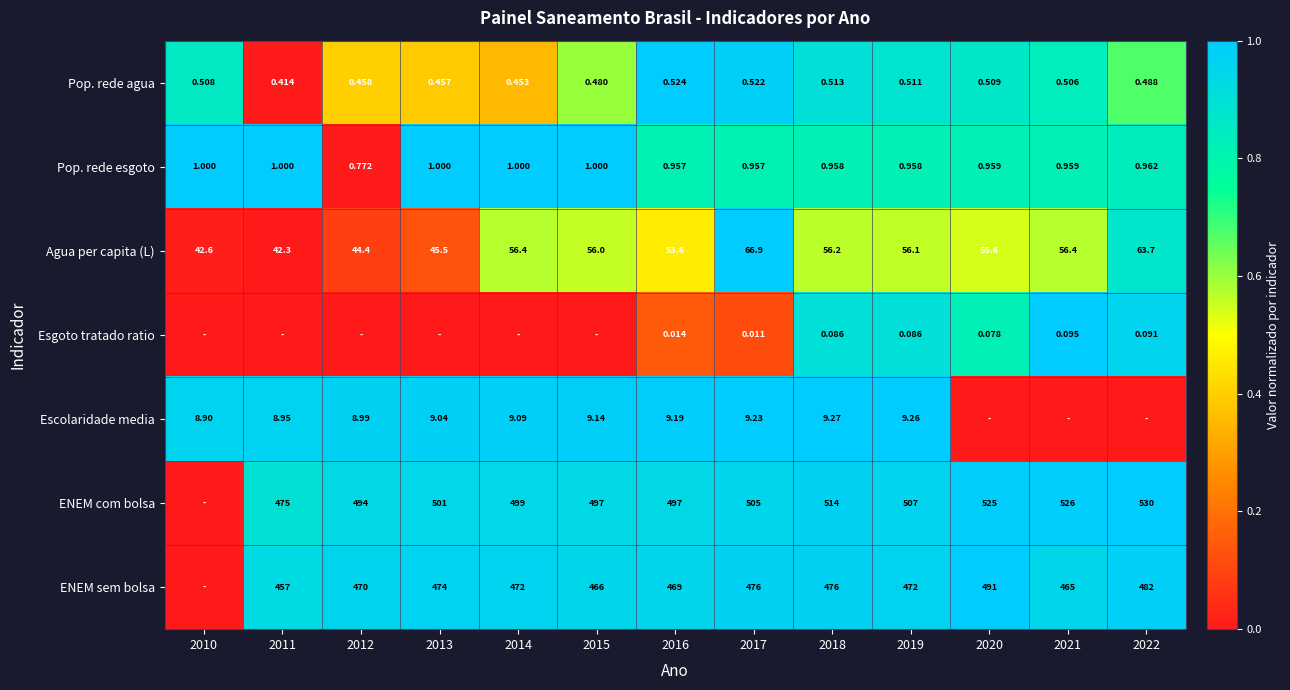

Is the value of ENEM sem bolsa at 2018 greater than the value of Pop. rede esgoto at 2015?

Yes